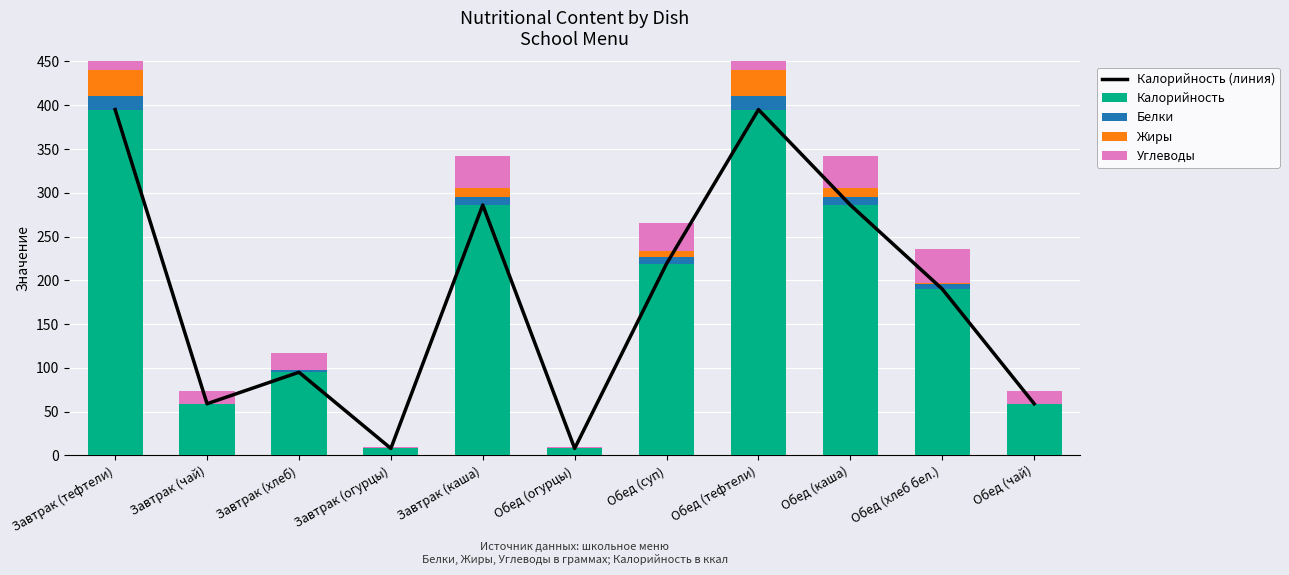

True or false: Калорийность (линия) has a value of 417 at Завтрак (каша).

False